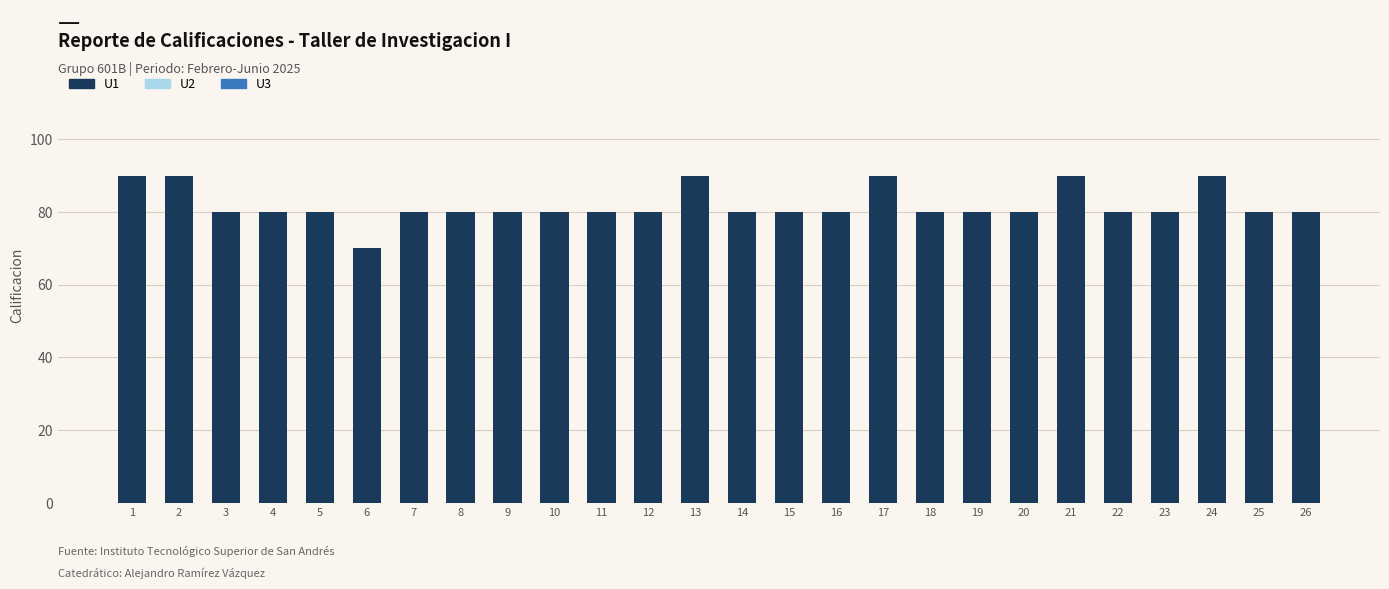

At which category does the chart reach its minimum across all series?

6